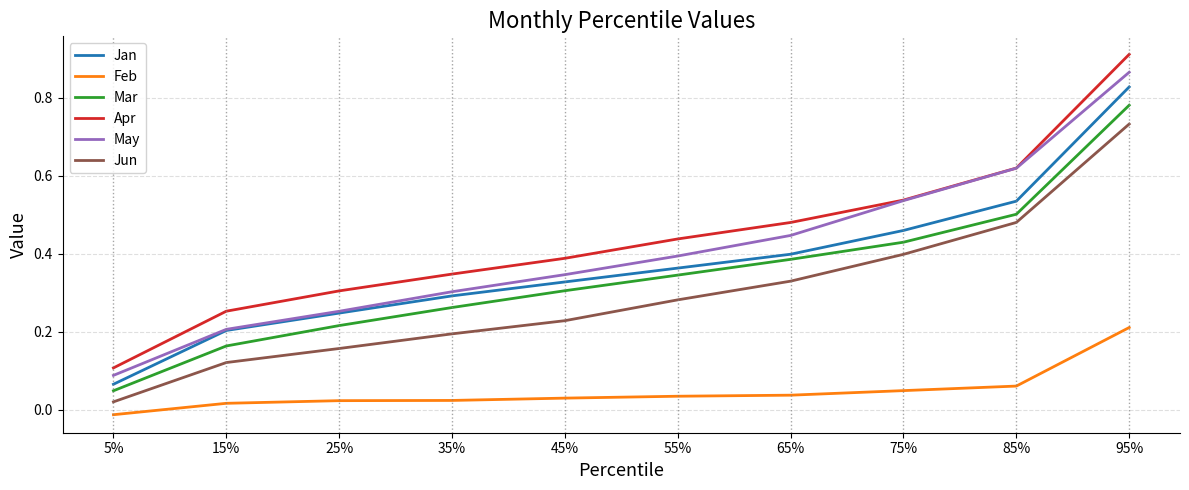

True or false: Jan and Feb cross at least once.

False